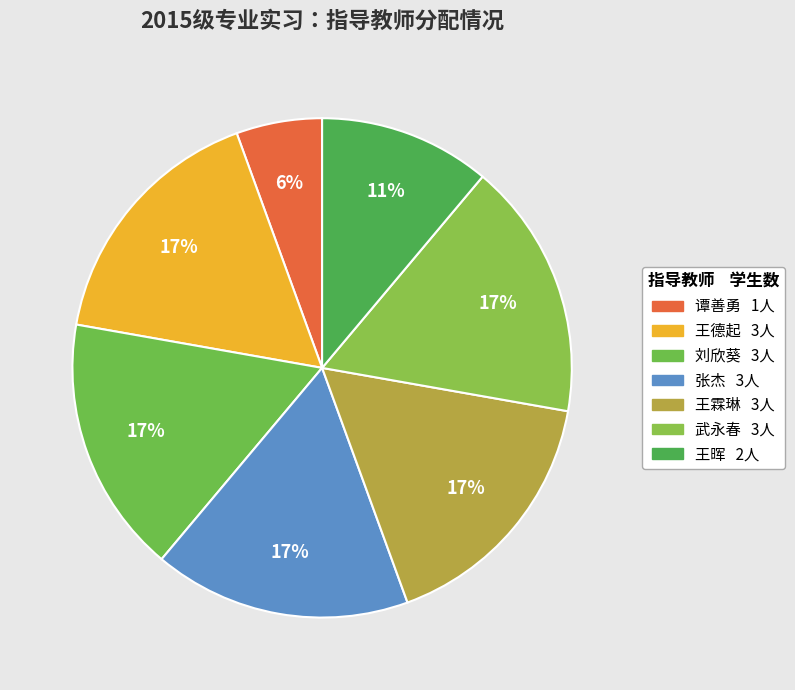

To the nearest percent, what percentage of the pie is 武永春?

17%